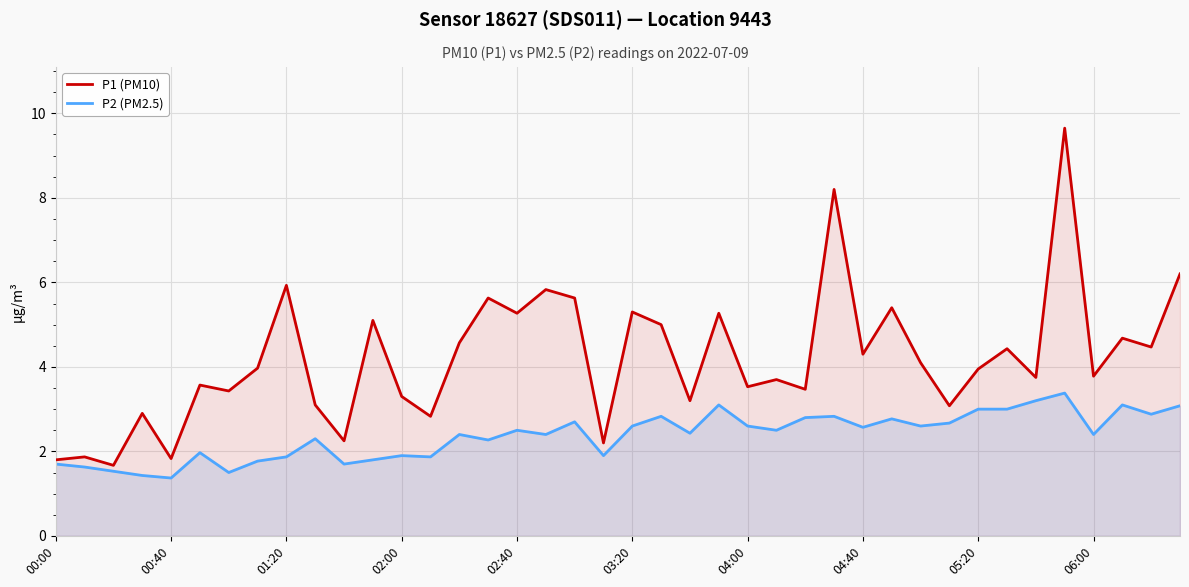

What is the smallest value displayed?

1.4